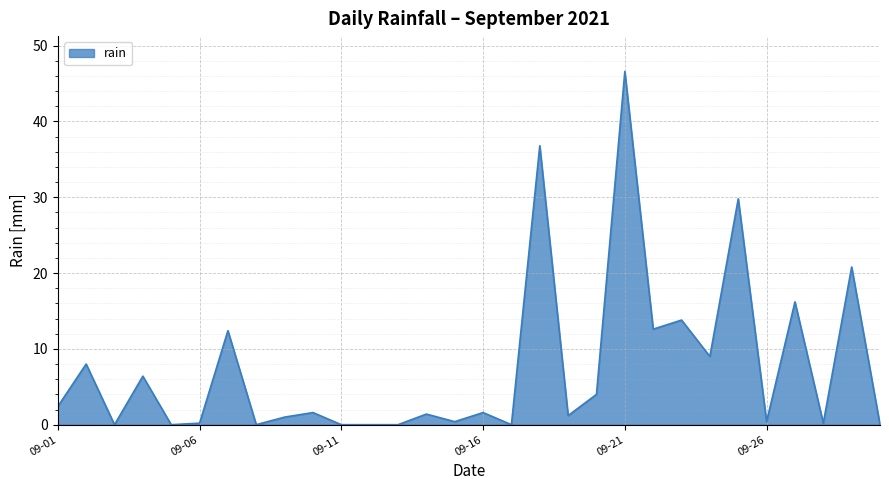

What is the difference between the maximum and minimum values?

46.6